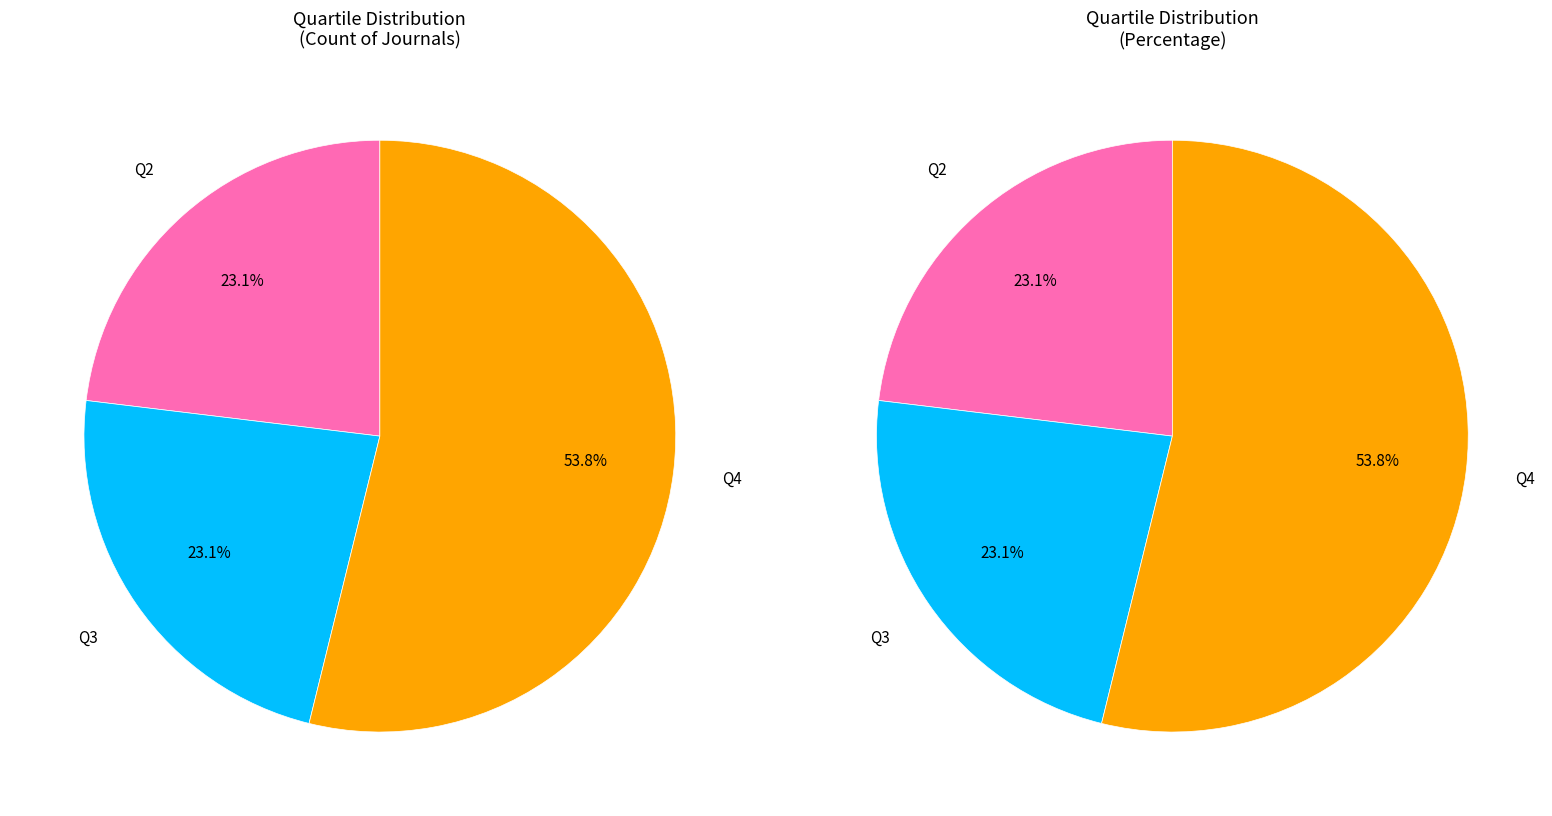

What percentage is the Q2 slice, to the nearest percent?

23%